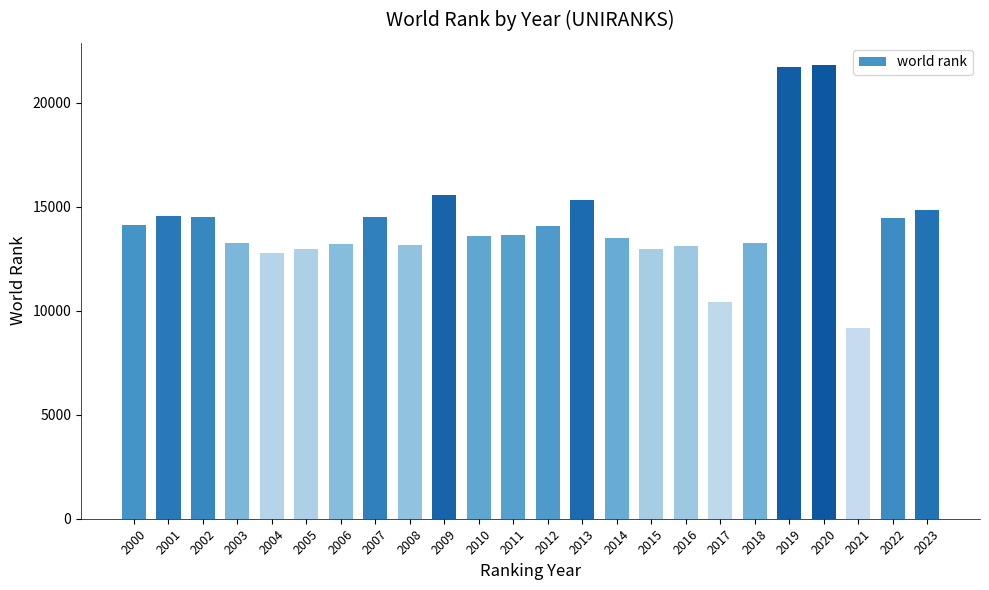

What is the ratio of the value at 2021 to the value at 2011?

0.7